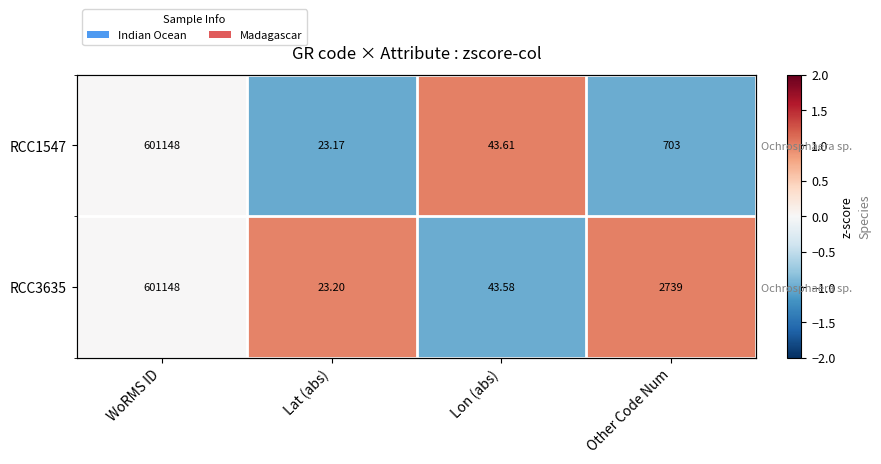

How many values in RCC1547 are below zero?

2